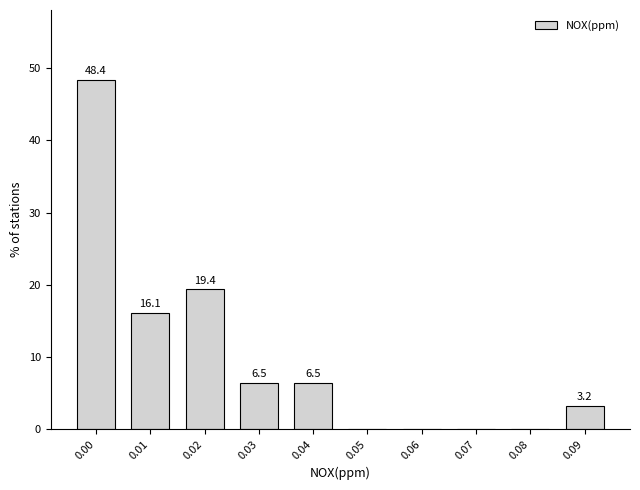

Reading right to left, extract all data points from this chart.

0.09=3.2	0.08=0.0	0.07=0.0	0.06=0.0	0.05=0.0	0.04=6.5	0.03=6.5	0.02=19.4	0.01=16.1	0.00=48.4